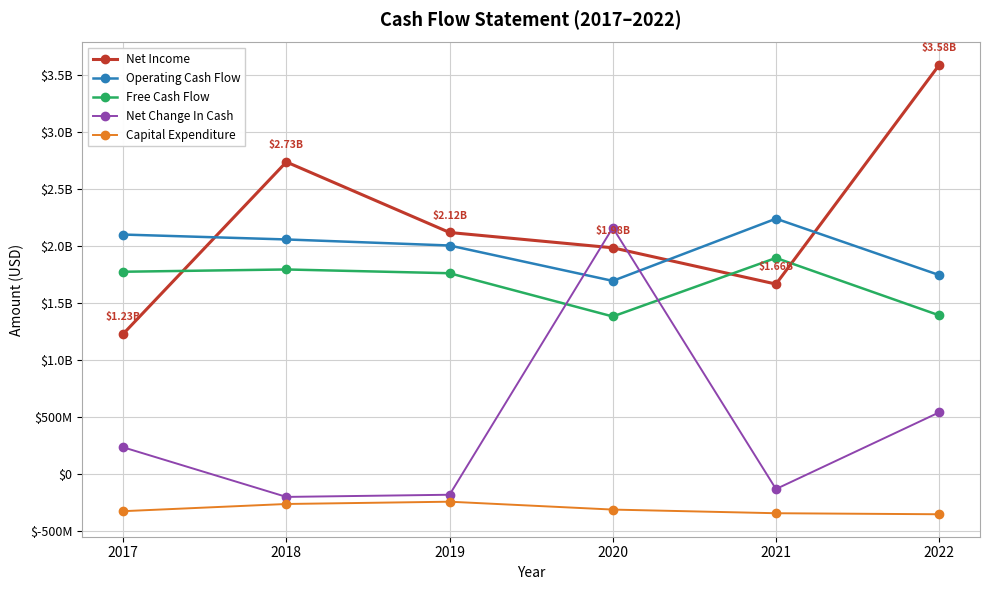

Does the chart have visible grid lines?

Yes